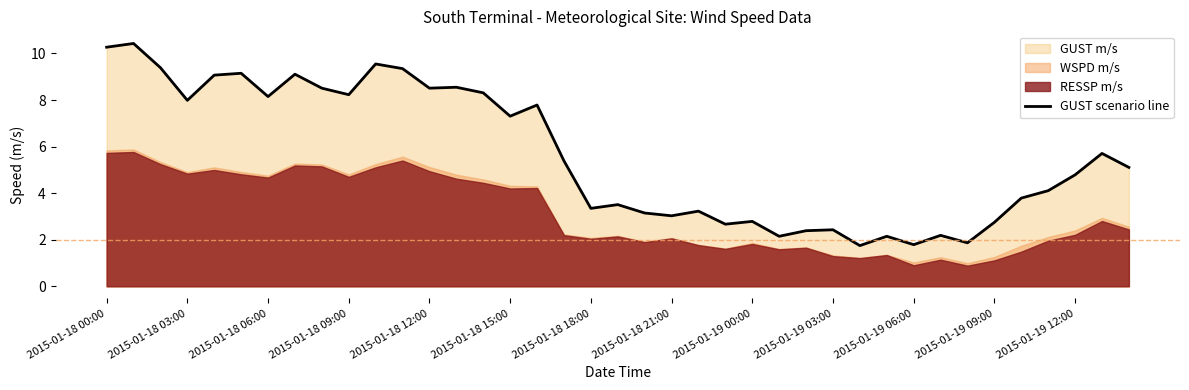

What is the smallest value displayed?

1.7